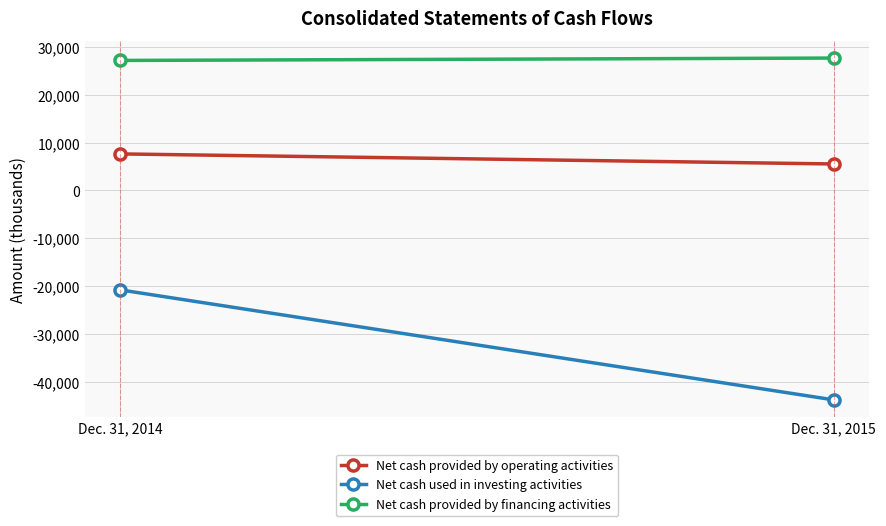

Which has a higher value, Dec. 31, 2014 or Dec. 31, 2015?

Dec. 31, 2014